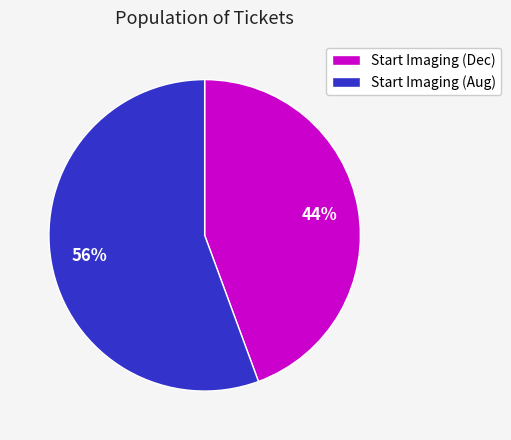

True or false: Start Imaging (Aug) accounts for 65% of the total.

False